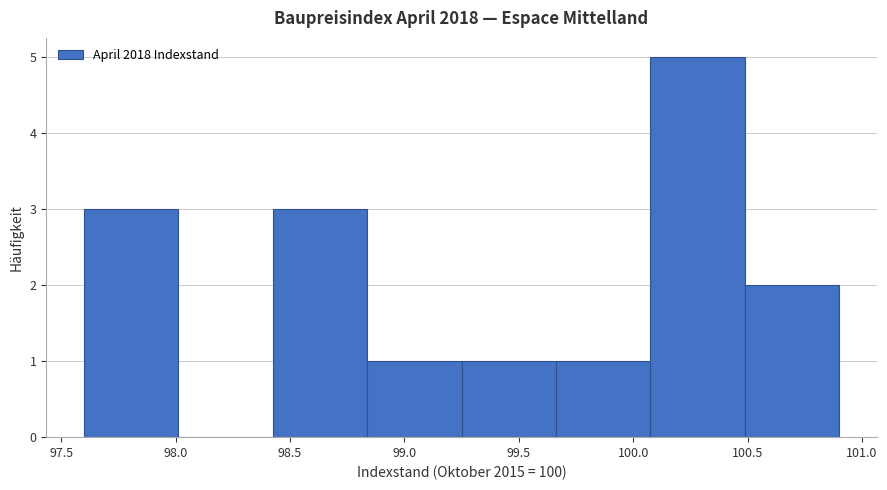

Over which range of the x-axis is the bar tallest?

100.10 to 100.50